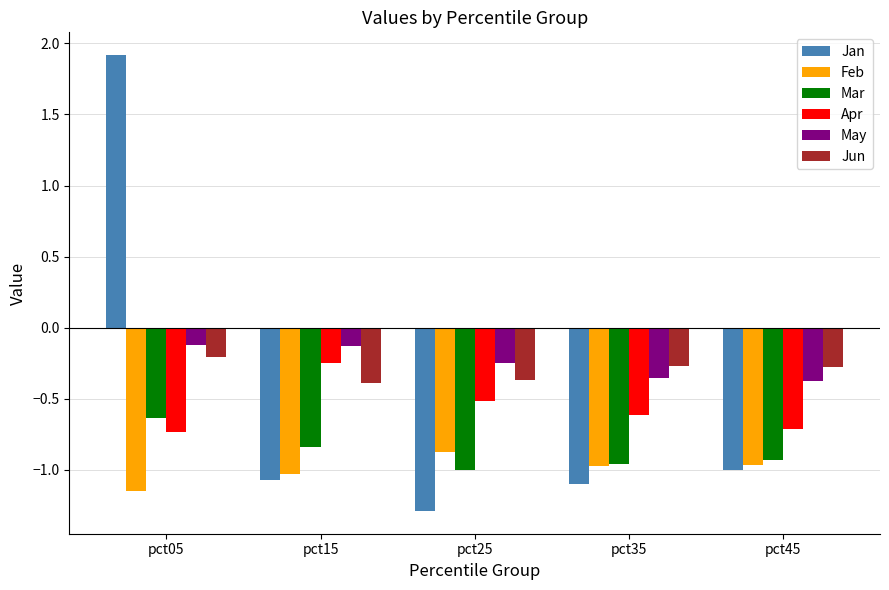

Rank the series at pct25 from lowest to highest value.

Jan, Mar, Feb, Apr, Jun, May